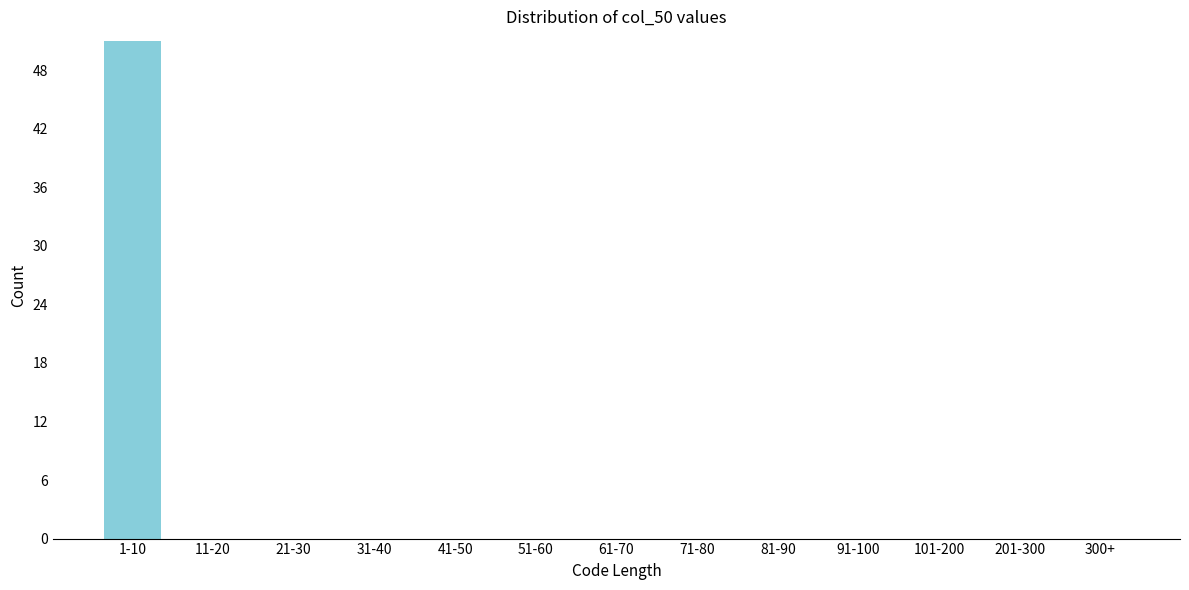

Reading left to right, extract all data points from this chart.

1-10=51	11-20=0	21-30=0	31-40=0	41-50=0	51-60=0	61-70=0	71-80=0	81-90=0	91-100=0	101-200=0	201-300=0	300+=0